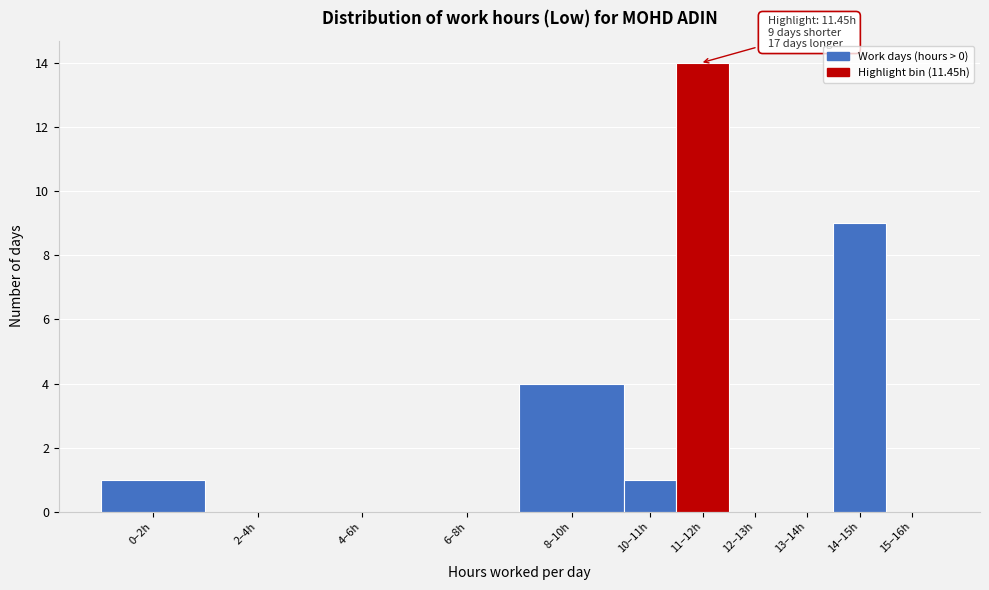

Reading right to left, transcribe all the data shown in this chart.

15–16h=0	14–15h=9	13–14h=0	12–13h=0	11–12h=14	10–11h=1	8–10h=4	6–8h=0	4–6h=0	2–4h=0	0–2h=1